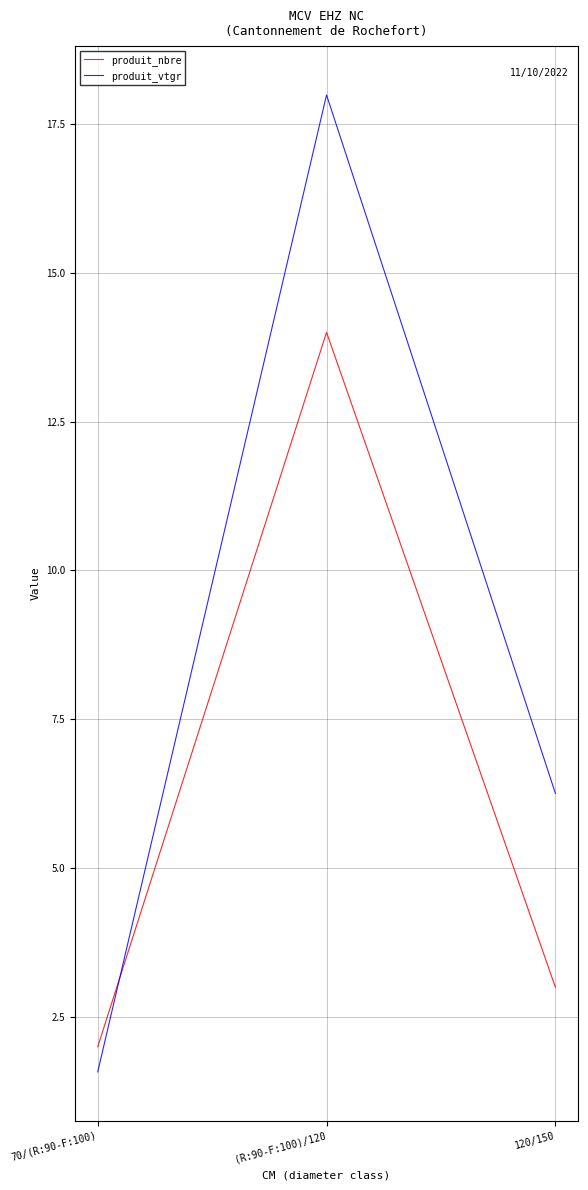

Is it true that produit_vtgr equals 1.6 at 70/(R:90-F:100)?

True